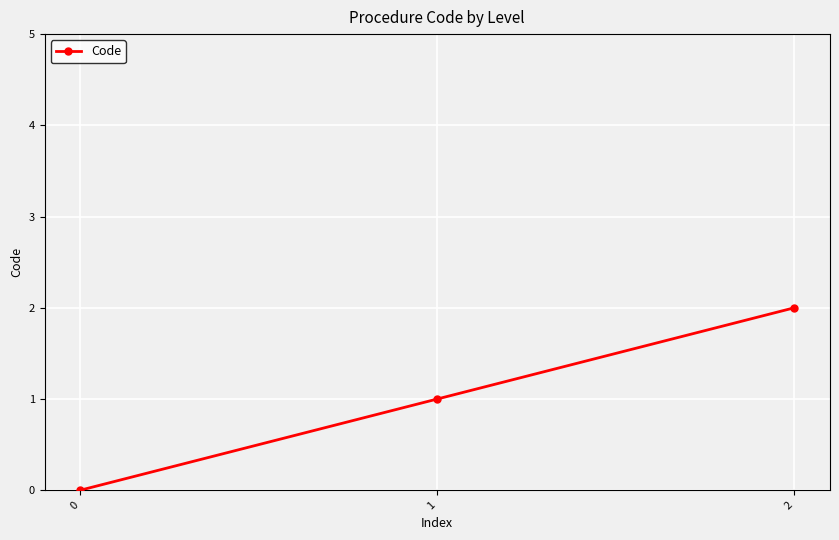

Reading right to left, list all the values displayed in this chart.

2=2	1=1	0=0